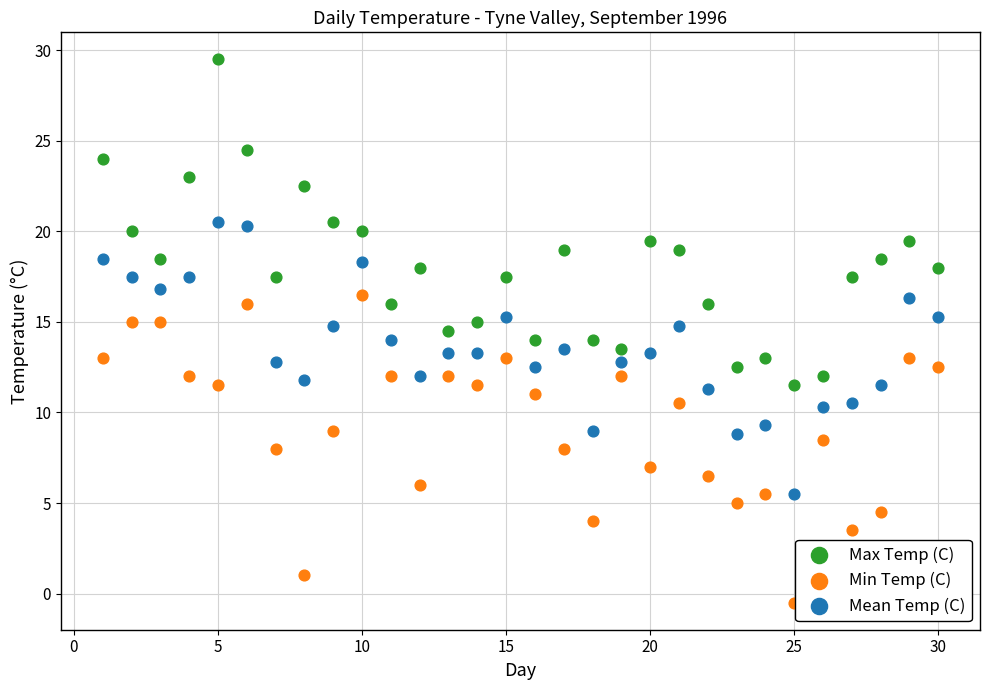

Across all data points, what is the range of Y values (max minus min)?

30.0